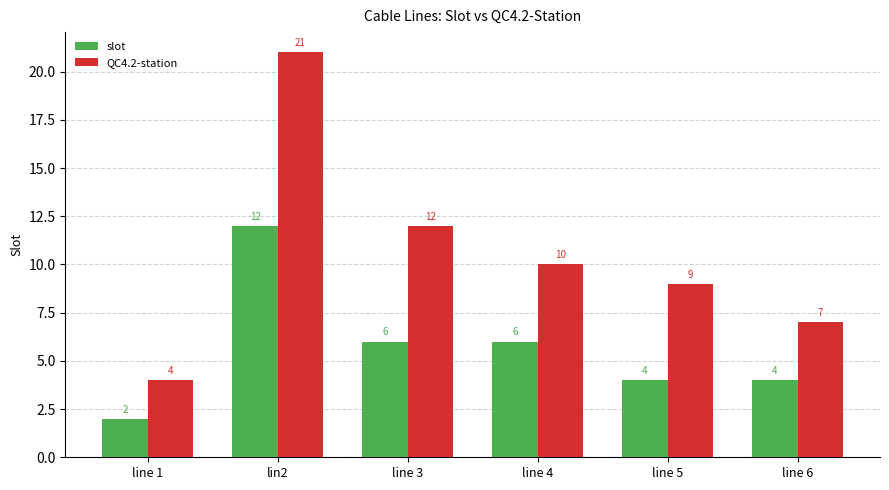

Reading left to right, extract all data points from this chart.

slot: 2	12	6	6	4	4
QC4.2-station: 4	21	12	10	9	7